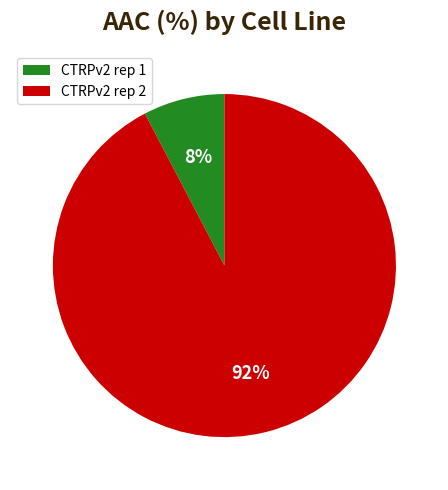

To the nearest percent, what percentage of the pie is CTRPv2 rep 2?

92%